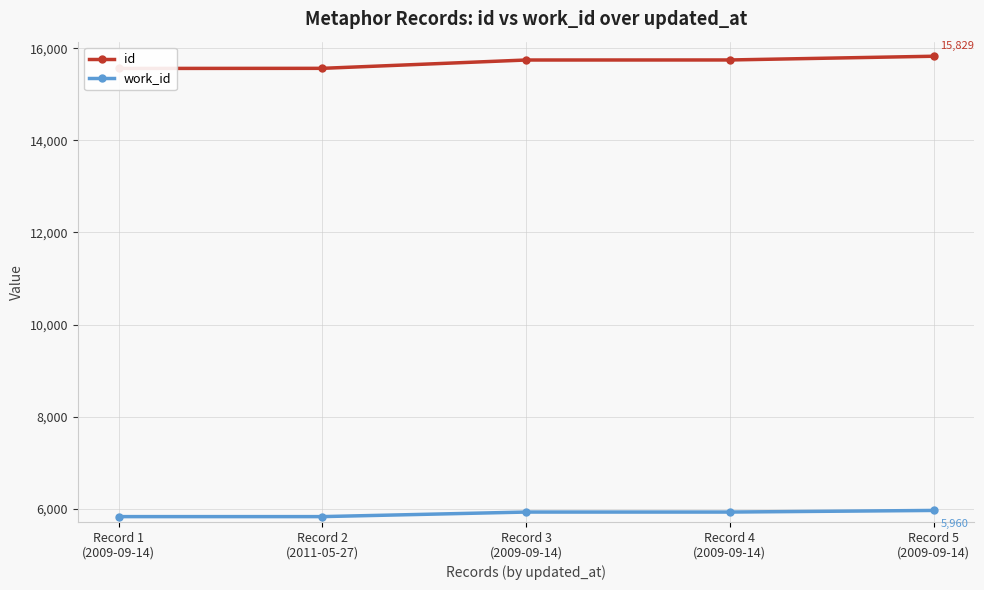

What is the maximum value for id?

15829